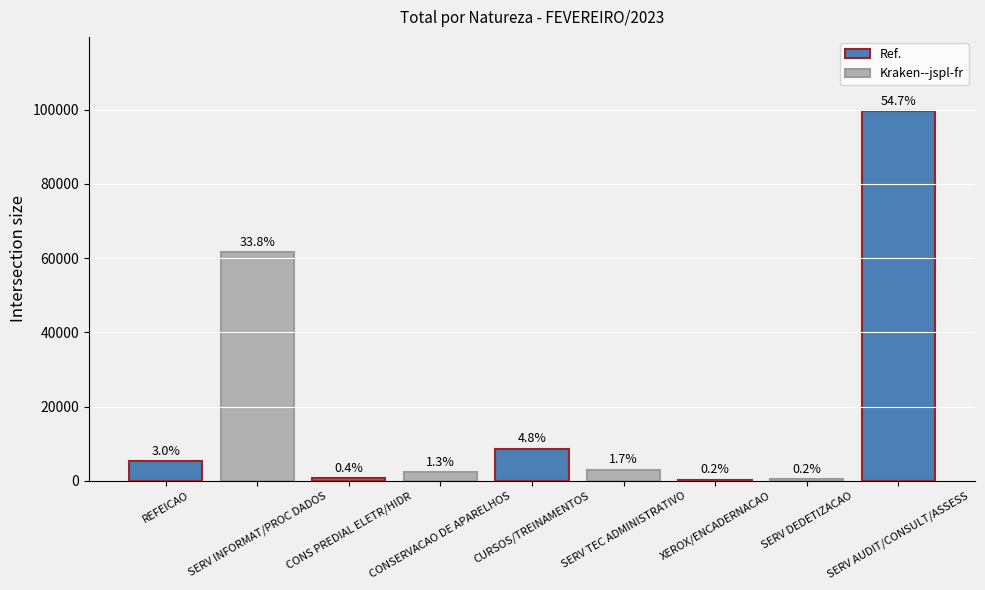

Does the chart contain any negative values?

No